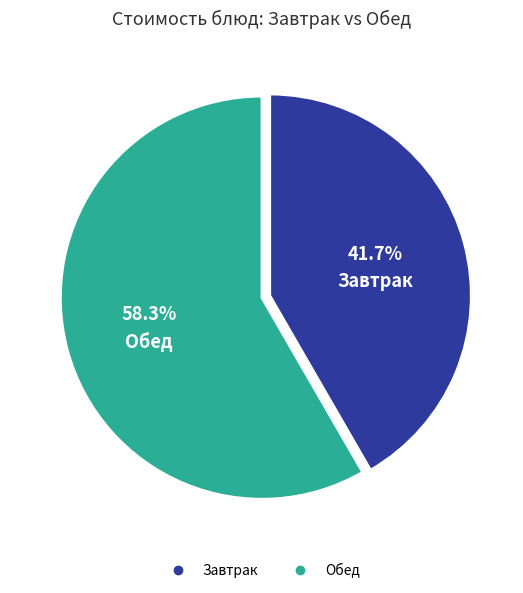

Is there any slice that represents more than half of the pie?

Yes